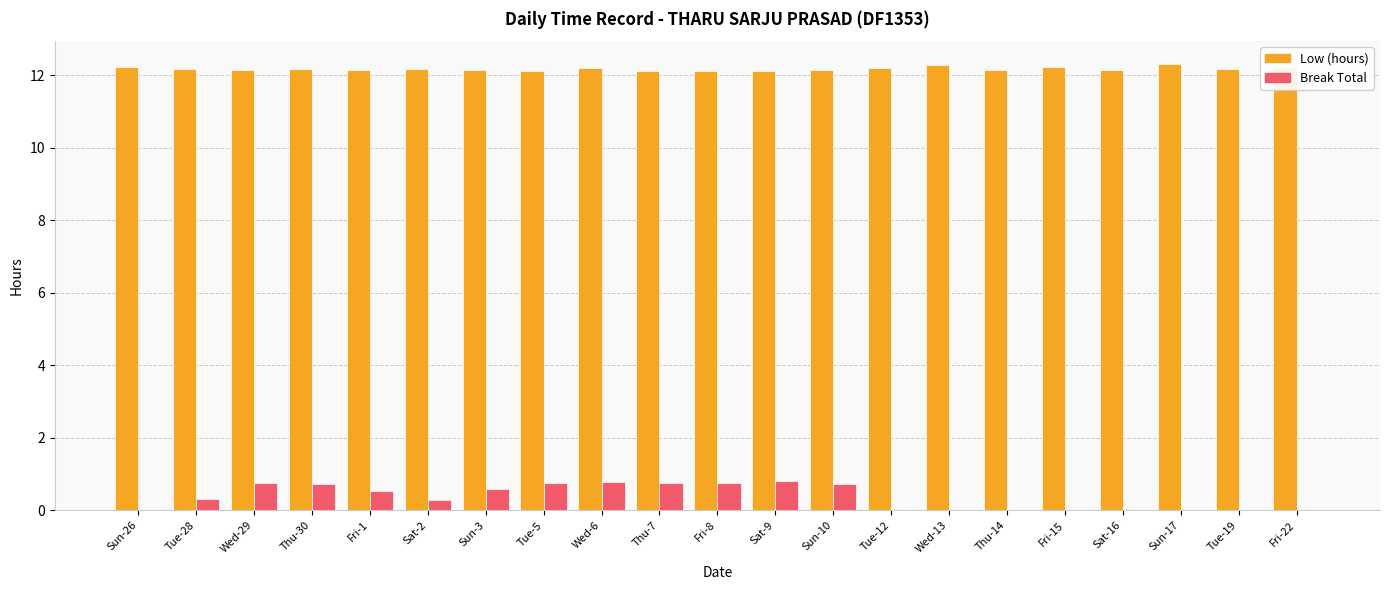

True or false: Low (hours) has a value of 4.8 at Sun-10.

False